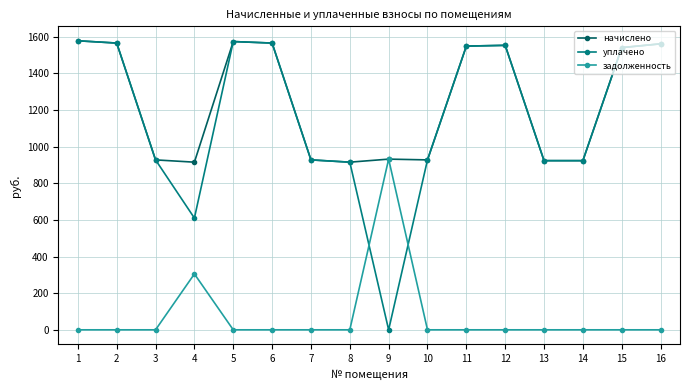

Does the chart have visible grid lines?

Yes